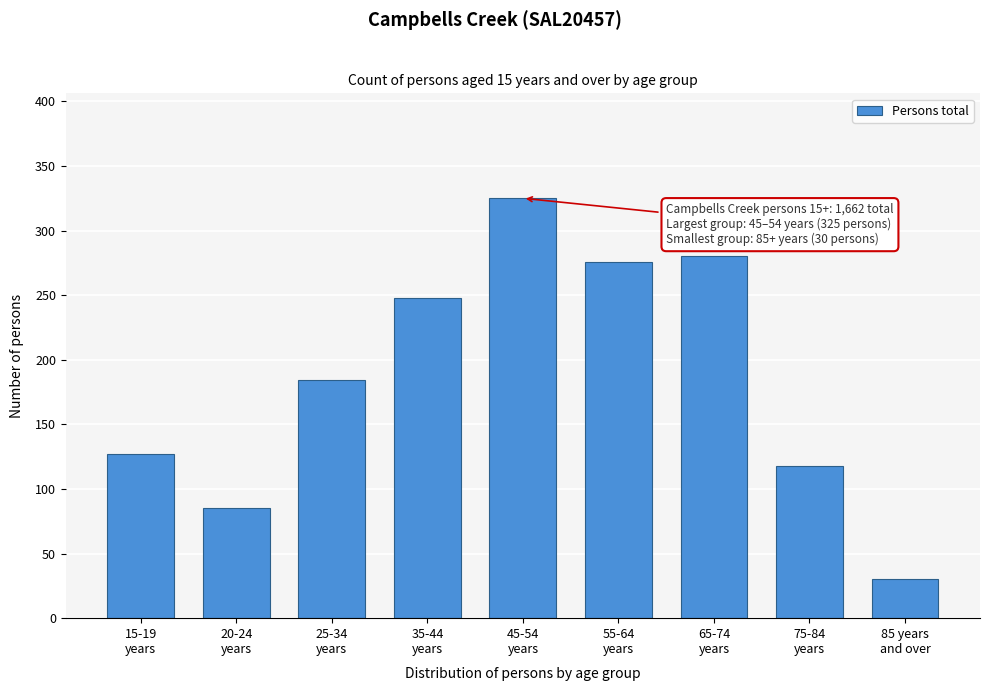

Reading left to right, what are all the values shown in this chart?

127	85	184	248	325	276	280	118	30